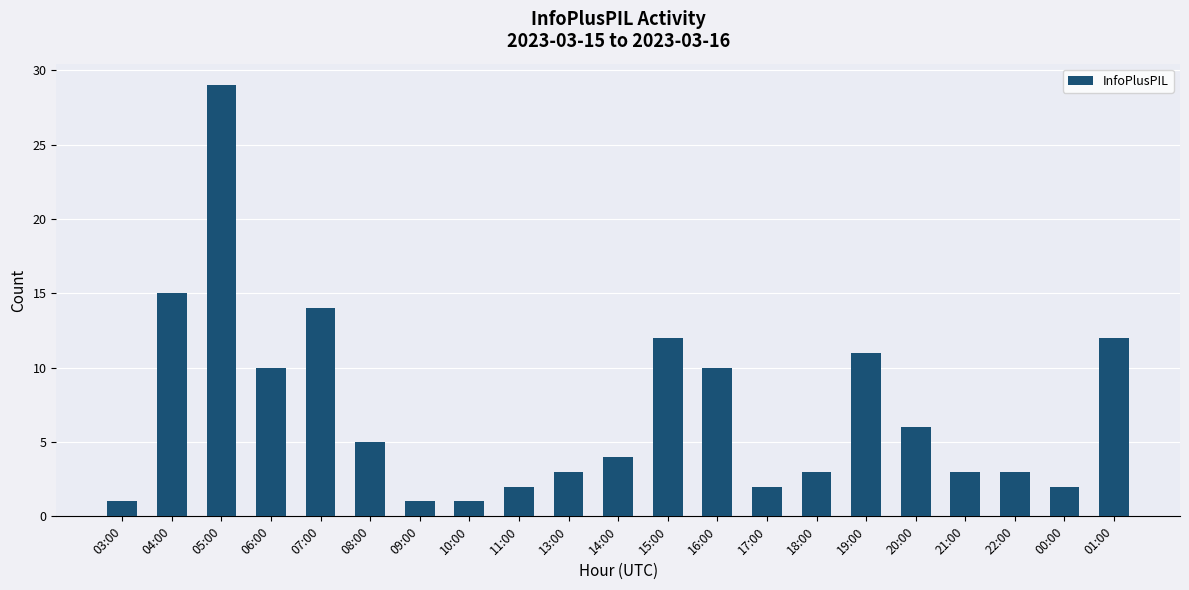

True or false: the data shows 10 at 06:00.

True